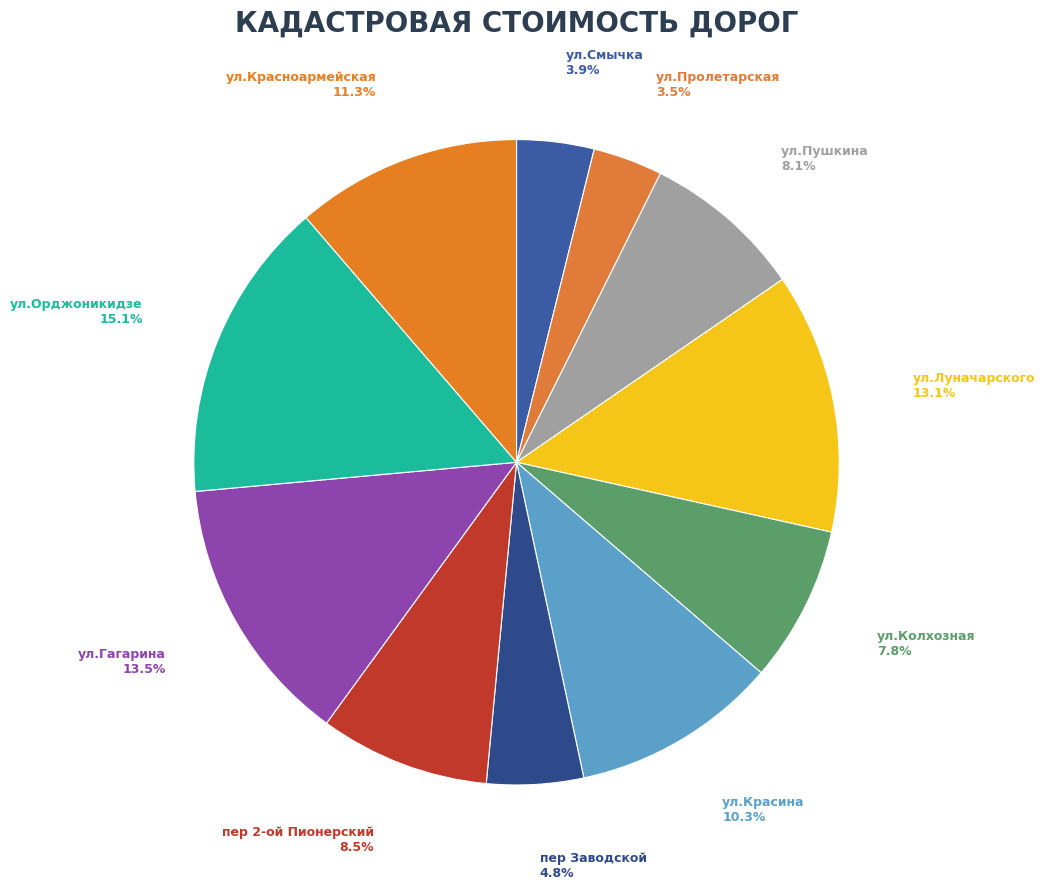

Which category has the biggest portion of the pie?

ул.Орджоникидзе